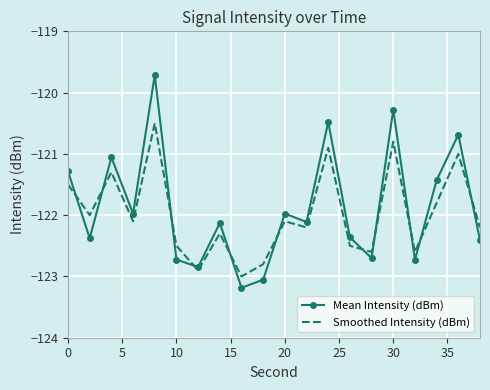

Which series has the widest spread of values?

Mean Intensity (dBm)